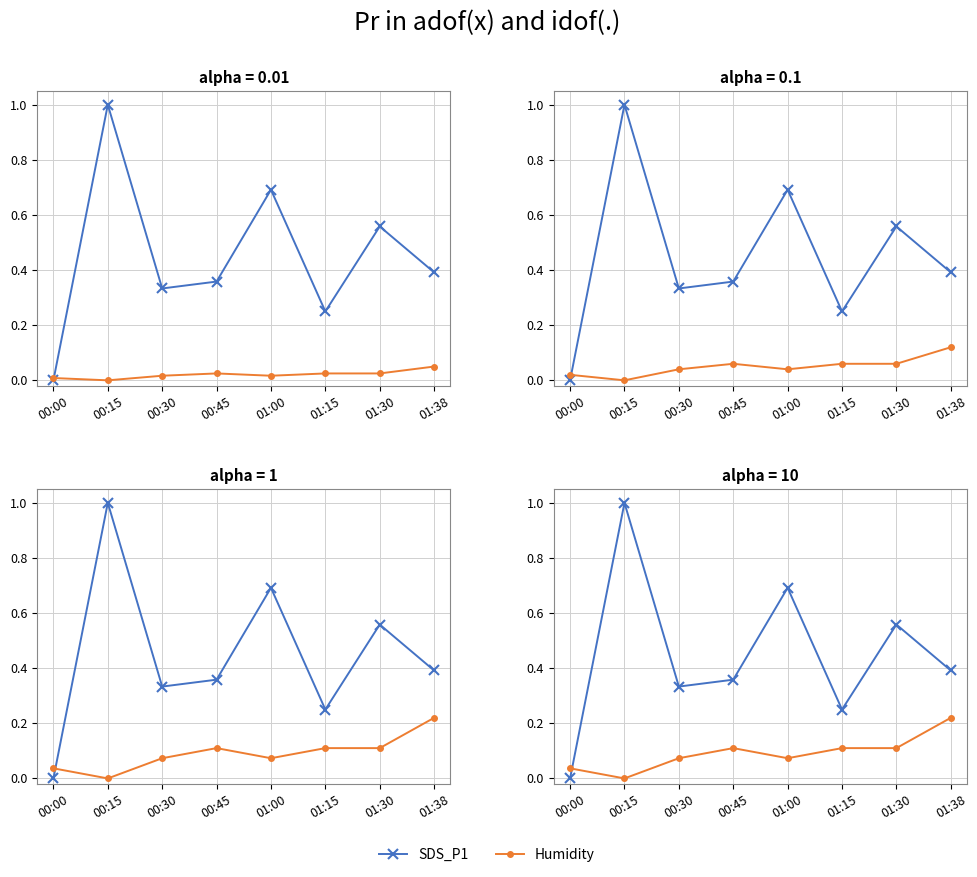

Which series has the largest total across all categories?

SDS_P1